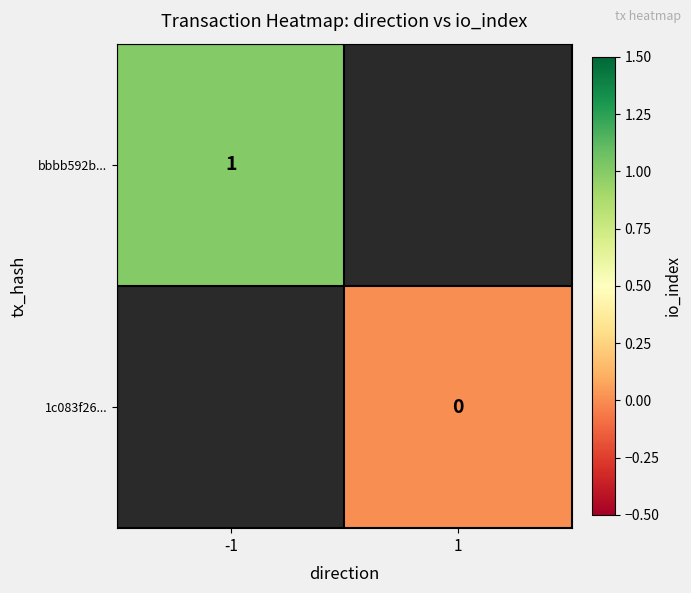

Is it true that bbbb592b... equals 2 at -1?

False